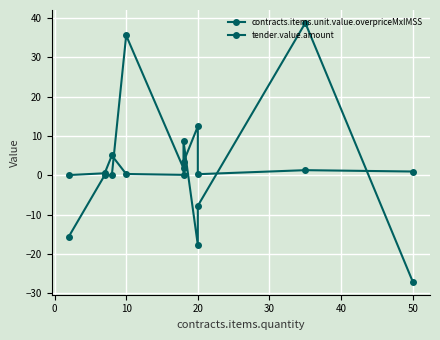

What is the sum of all tender.value.amount values?

24.2